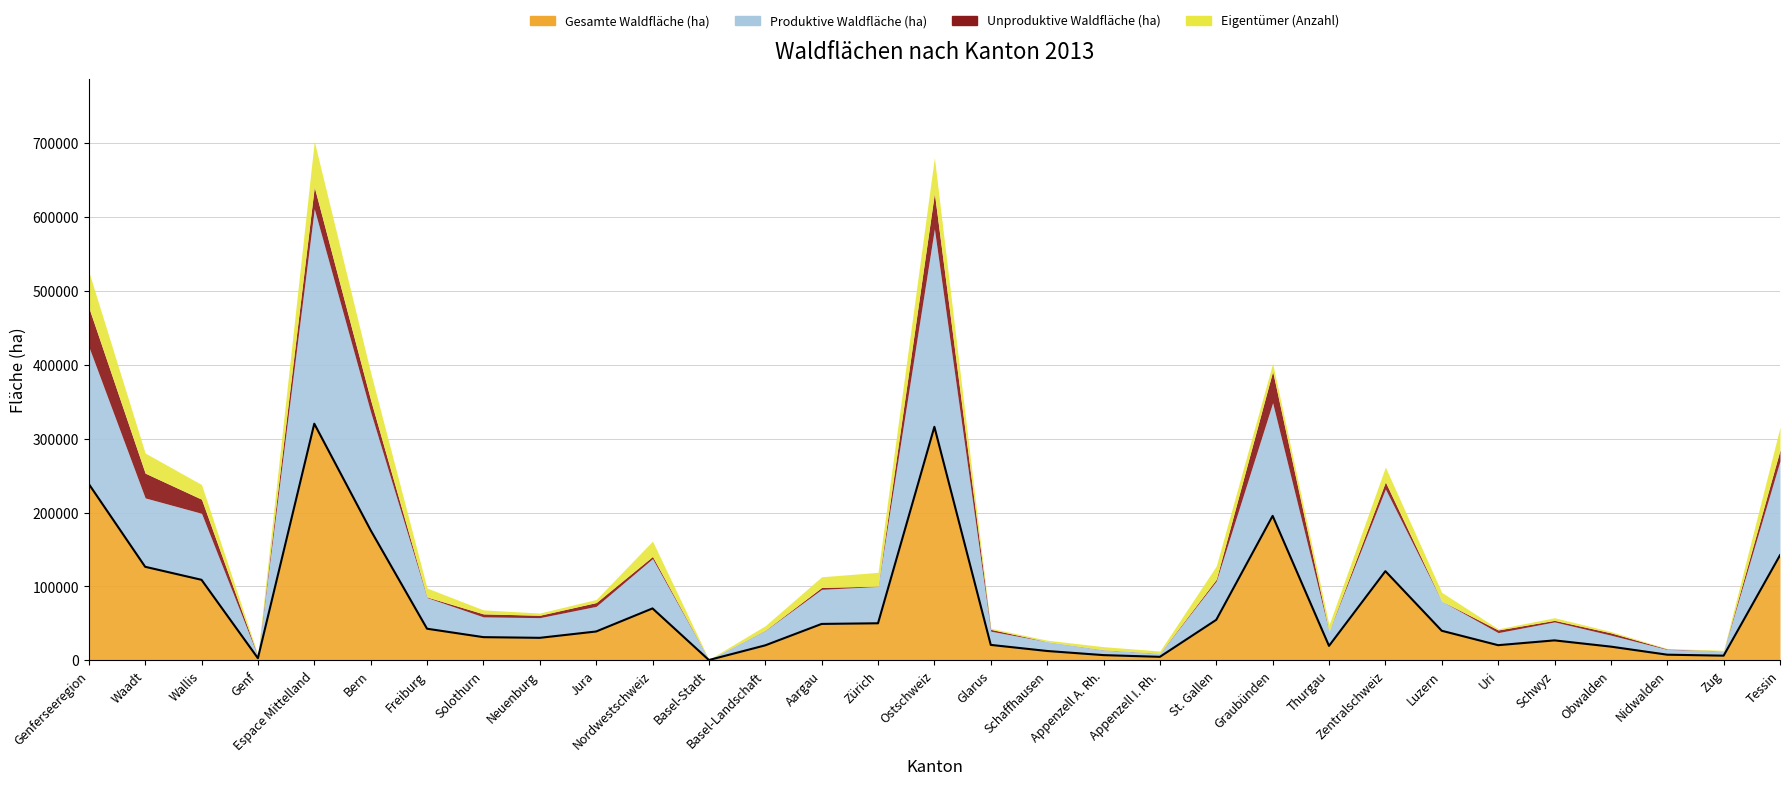

What is the spread (max minus min) of values at St. Gallen?

52435